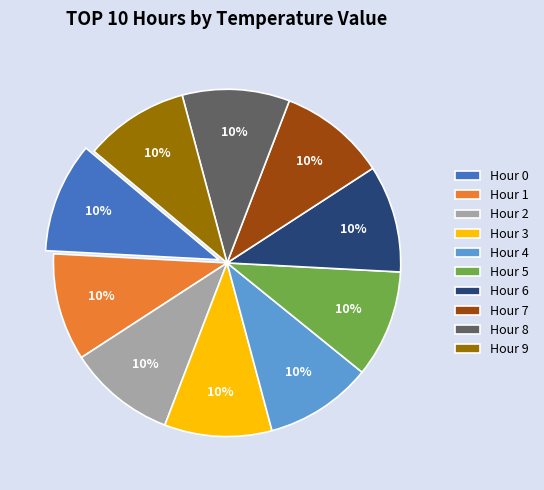

Approximately how many times larger is the value at Hour 1 compared to Hour 3?

1.0